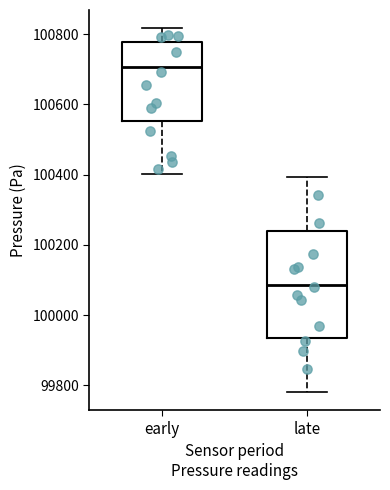

Which box has the highest median line?

early